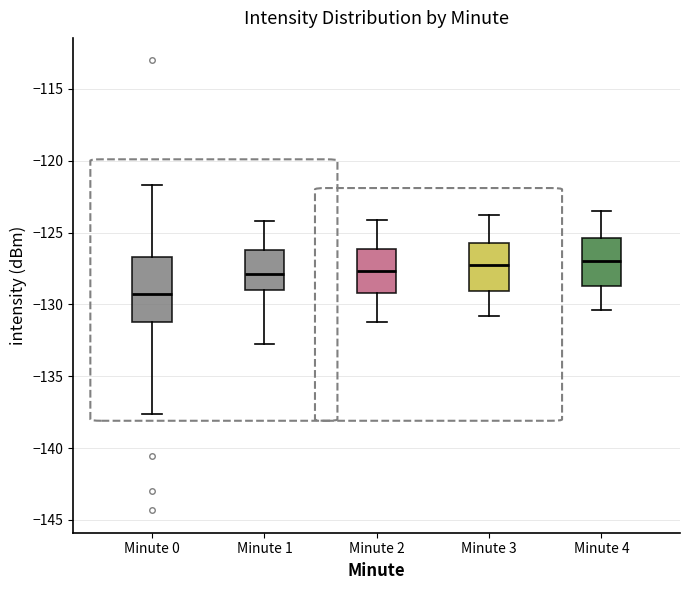

Where does the median line of the box for Minute 2 sit on the y-axis? The values are not printed on the chart, so give them approximately, as read against the axis.

-127.5